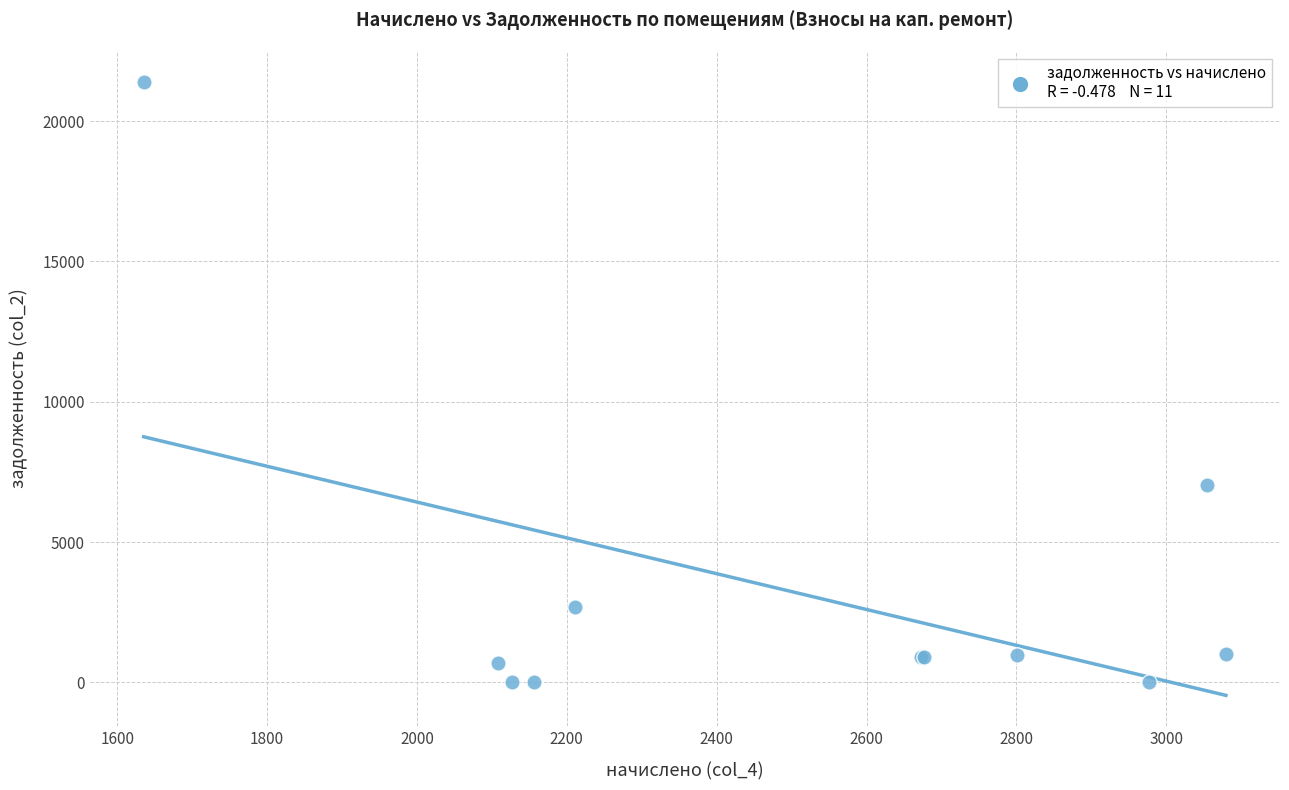

What Y value in the scatter plot is closest to 10703?

7036.3